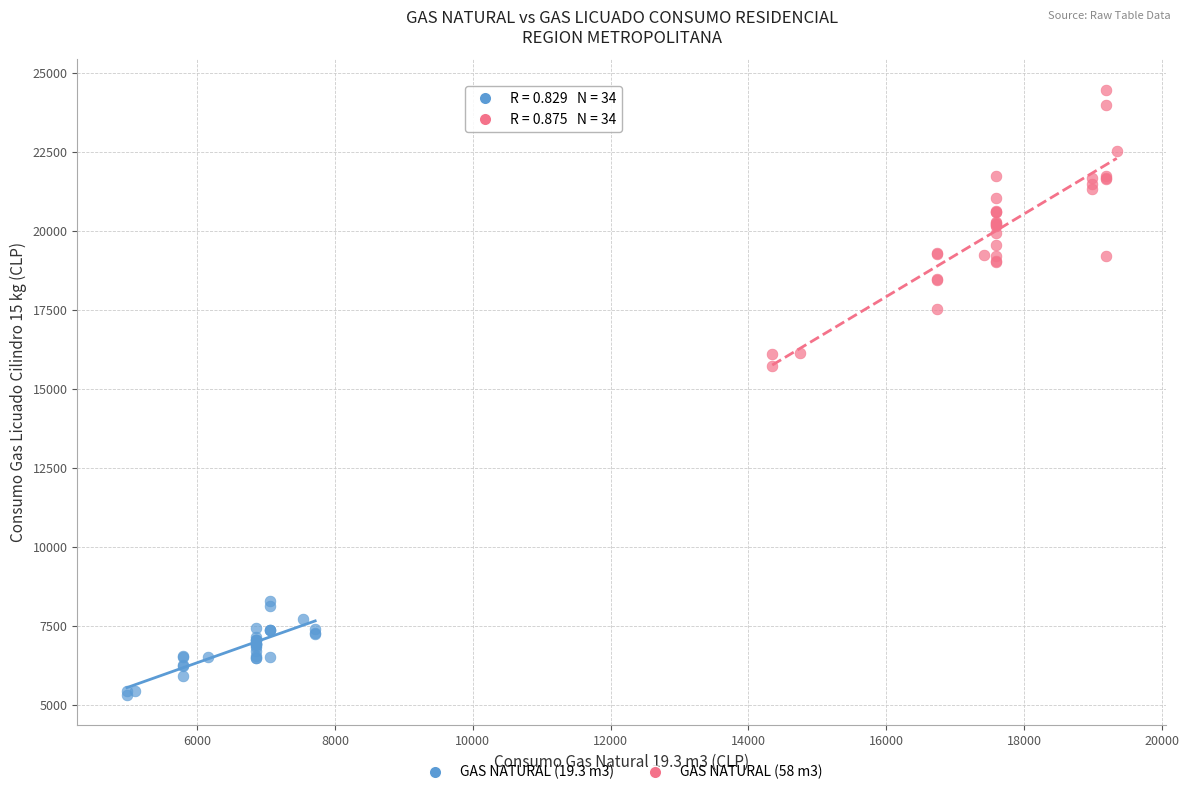

Which series has the widest spread of Y values?

GAS NATURAL (58 m3)